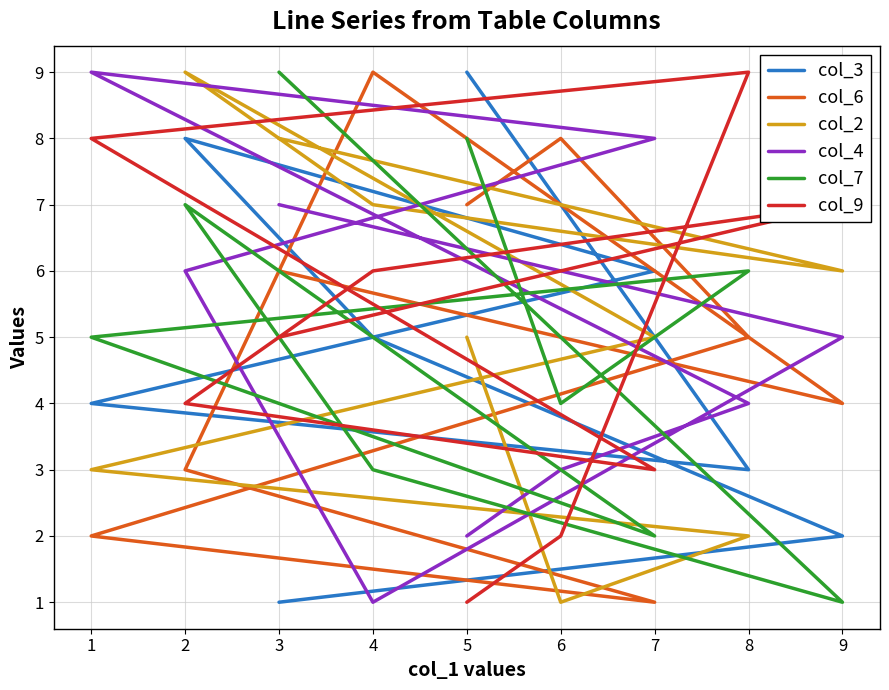

The value of col_2 at 1 is 4. True or false?

False